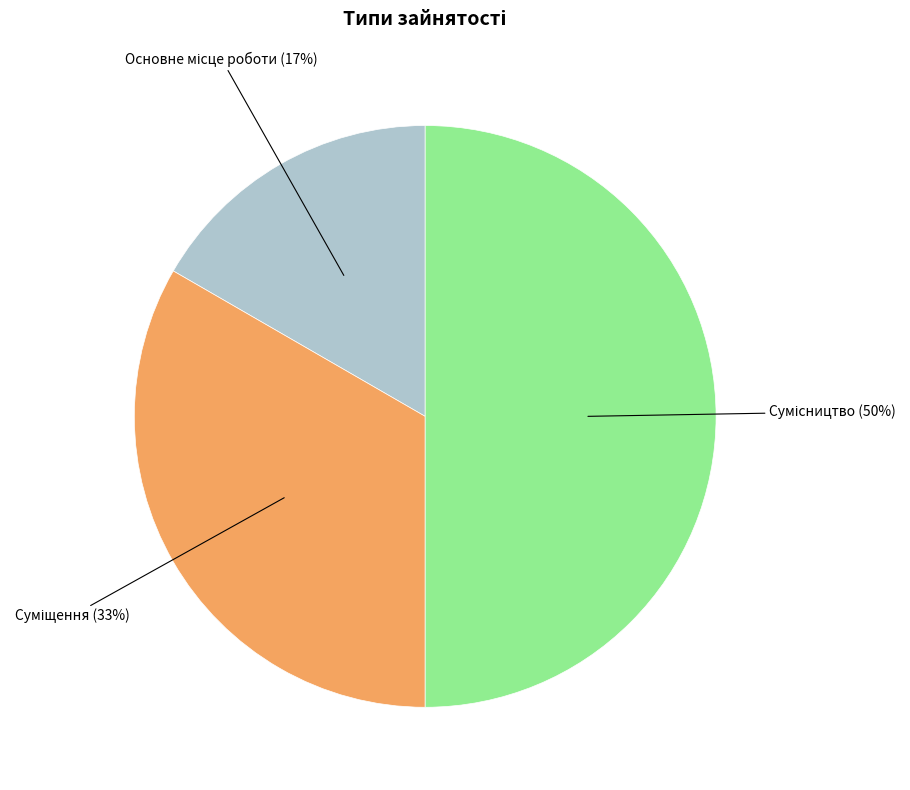

Count the number of slices in the pie.

3